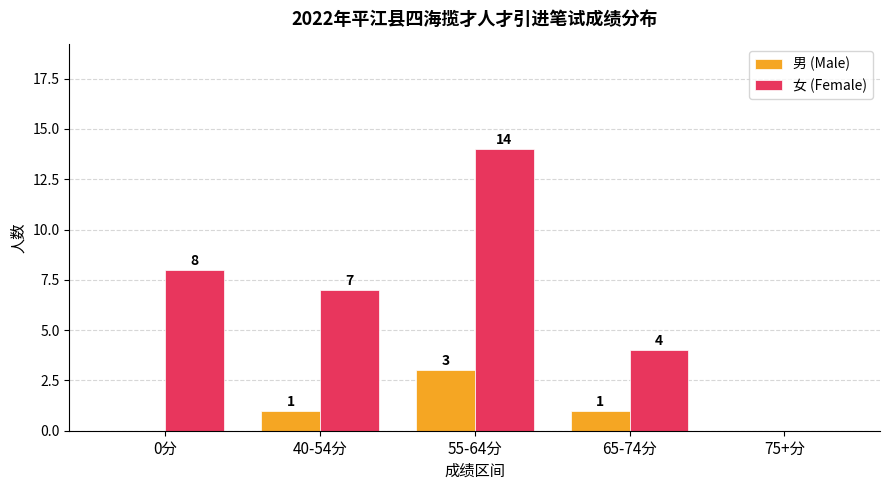

Which label corresponds to the largest value in the chart?

55-64分